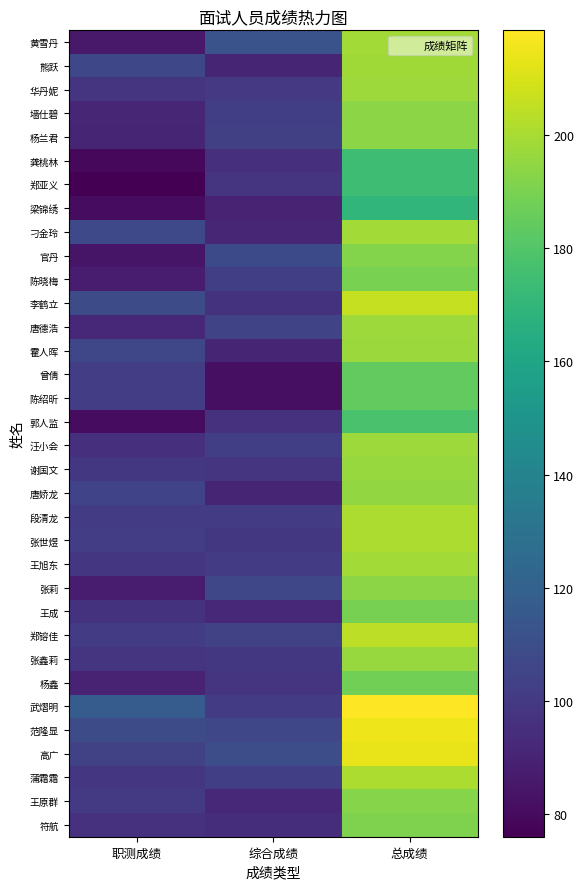

Reading left to right, transcribe all the data shown in this chart.

黄雪丹: 职测成绩=86.0	综合成绩=112.5	总成绩=198.5
熊跃: 职测成绩=107.0	综合成绩=91.0	总成绩=198.0
华丹妮: 职测成绩=98.0	综合成绩=99.5	总成绩=197.5
墙仕碧: 职测成绩=91.5	综合成绩=102.5	总成绩=194.0
杨兰君: 职测成绩=90.5	综合成绩=103.0	总成绩=193.5
龚桃林: 职测成绩=79.0	综合成绩=95.5	总成绩=174.5
郑亚义: 职测成绩=76.0	综合成绩=98.0	总成绩=174.0
梁锦绣: 职测成绩=80.5	综合成绩=89.5	总成绩=170.0
刁金玲: 职测成绩=107.5	综合成绩=91.5	总成绩=199.0
官丹: 职测成绩=84.0	综合成绩=108.0	总成绩=192.0
陈晓梅: 职测成绩=87.5	综合成绩=102.5	总成绩=190.0
李鹤立: 职测成绩=109.0	综合成绩=97.0	总成绩=206.0
唐德浩: 职测成绩=92.0	综合成绩=105.5	总成绩=197.5
霍人晖: 职测成绩=106.5	综合成绩=90.5	总成绩=197.0
曾倩: 职测成绩=102.0	综合成绩=82.0	总成绩=184.0
陈绍昕: 职测成绩=102.0	综合成绩=82.0	总成绩=184.0
郭人监: 职测成绩=81.0	综合成绩=96.5	总成绩=177.5
汪小会: 职测成绩=95.0	综合成绩=102.5	总成绩=197.5
谢国文: 职测成绩=99.0	综合成绩=97.5	总成绩=196.5
唐娇龙: 职测成绩=104.5	综合成绩=91.0	总成绩=195.5
段清龙: 职测成绩=100.5	综合成绩=100.5	总成绩=201.0
张世煜: 职测成绩=102.0	综合成绩=99.0	总成绩=201.0
王旭东: 职测成绩=98.5	综合成绩=100.5	总成绩=199.0
张莉: 职测成绩=87.5	综合成绩=106.5	总成绩=194.0
王成: 职测成绩=97.0	综合成绩=92.0	总成绩=189.0
郑镕佳: 职测成绩=101.0	综合成绩=103.5	总成绩=204.5
张鑫莉: 职测成绩=97.5	综合成绩=99.0	总成绩=196.5
杨鑫: 职测成绩=90.0	综合成绩=98.0	总成绩=188.0
武熠明: 职测成绩=117.5	综合成绩=101.0	总成绩=218.5
范隆显: 职测成绩=108.5	综合成绩=106.5	总成绩=215.0
高广: 职测成绩=104.0	综合成绩=109.5	总成绩=213.5
蒲霜霜: 职测成绩=98.5	综合成绩=102.5	总成绩=201.0
王原群: 职测成绩=100.0	综合成绩=92.5	总成绩=192.5
符航: 职测成绩=96.5	综合成绩=94.5	总成绩=191.0